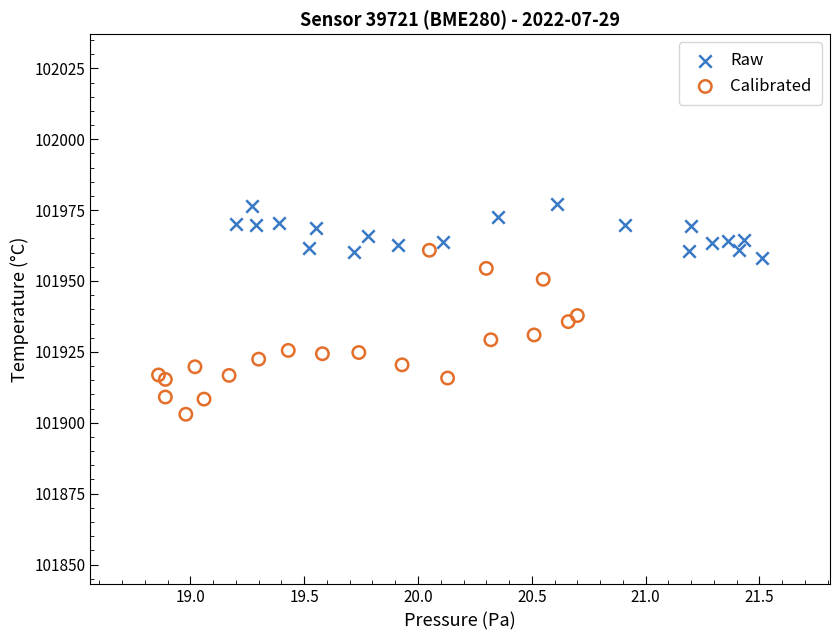

Which series has the largest Y range (max minus min)?

Calibrated